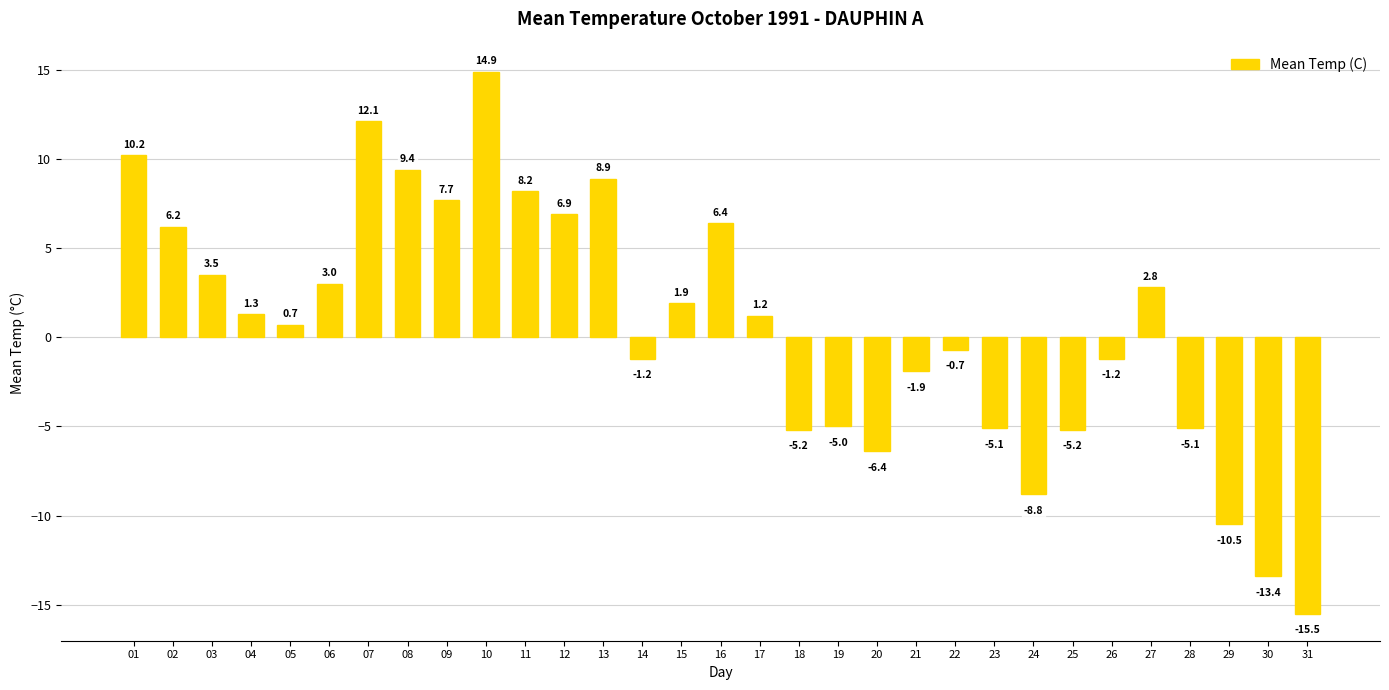

Between 19 and 20, which is larger?

19